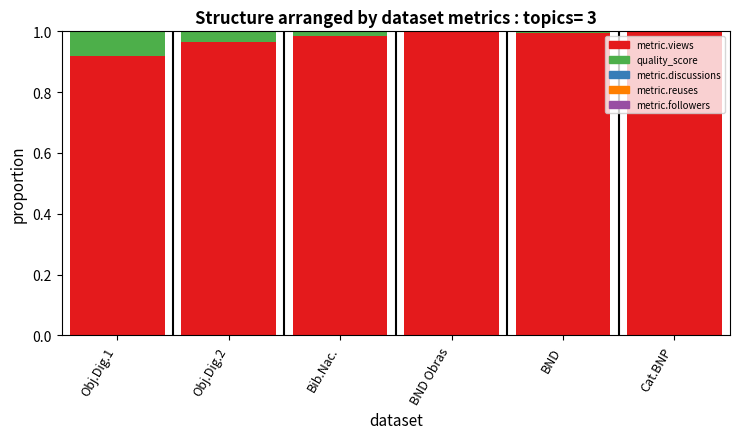

The metric.views series shows 1.7 at BND Obras. True or false?

False